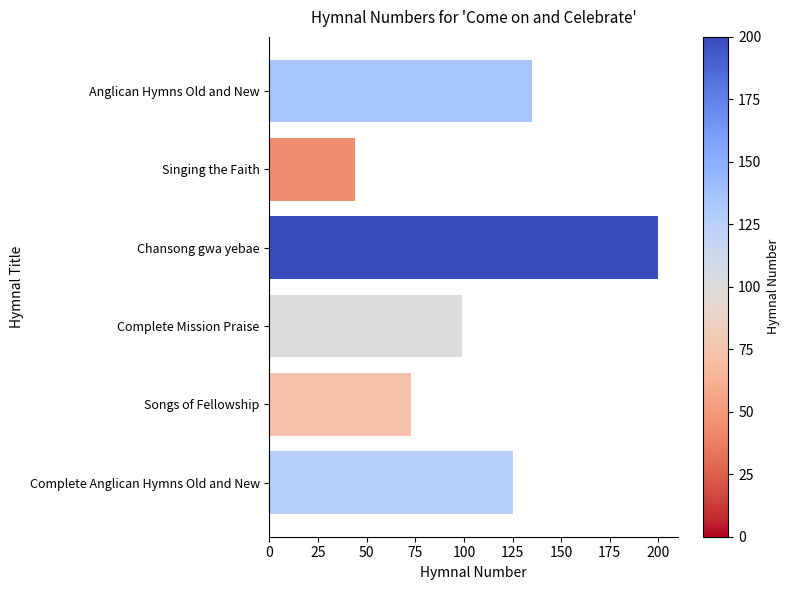

Count the number of categories in the chart.

6